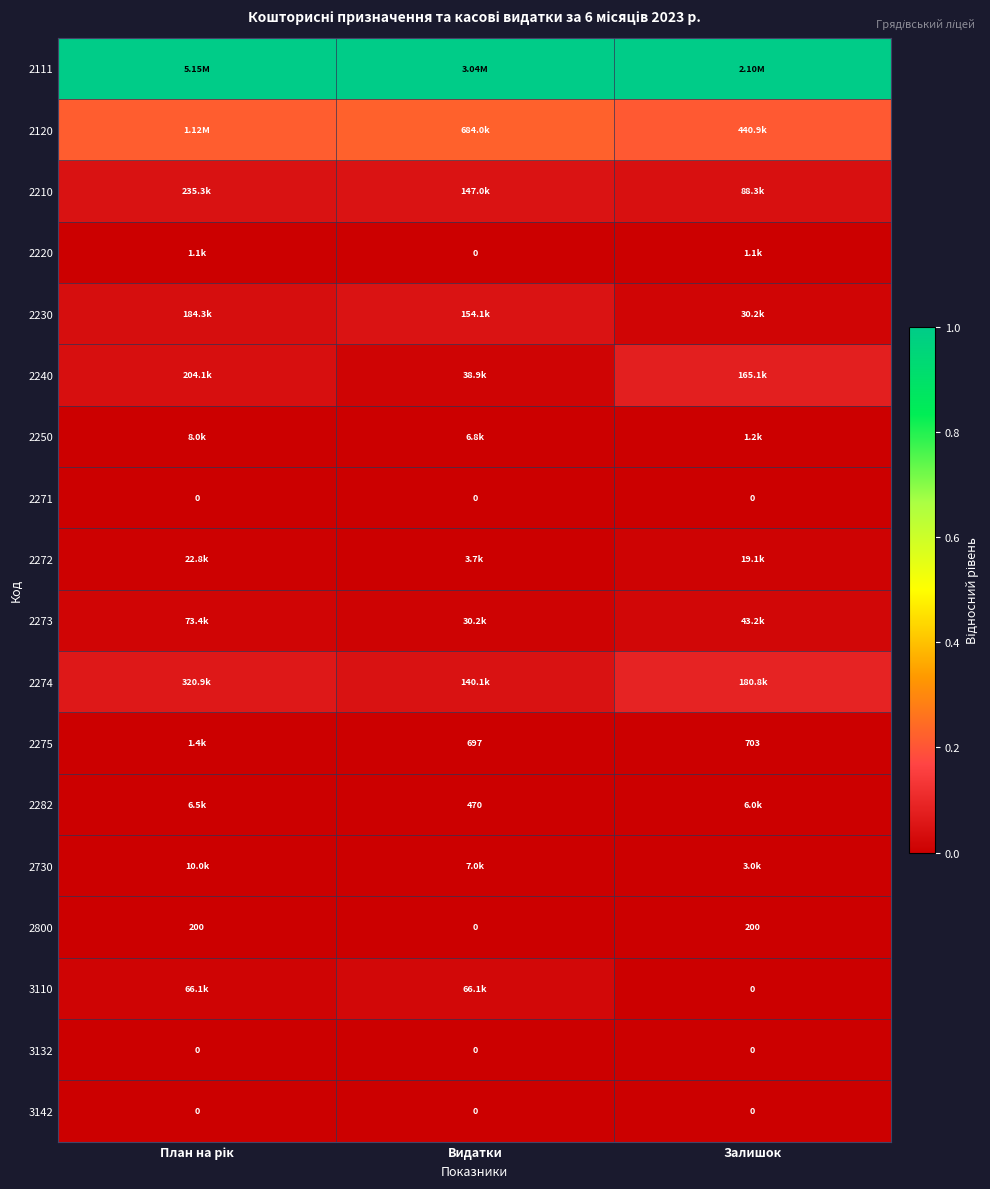

List the series in order of their peak value, lowest first.

2271, 3132, 3142, 2800, 2275, 2220, 2250, 2730, 2282, 2272, 2273, 3110, 2210, 2230, 2240, 2274, 2120, 2111